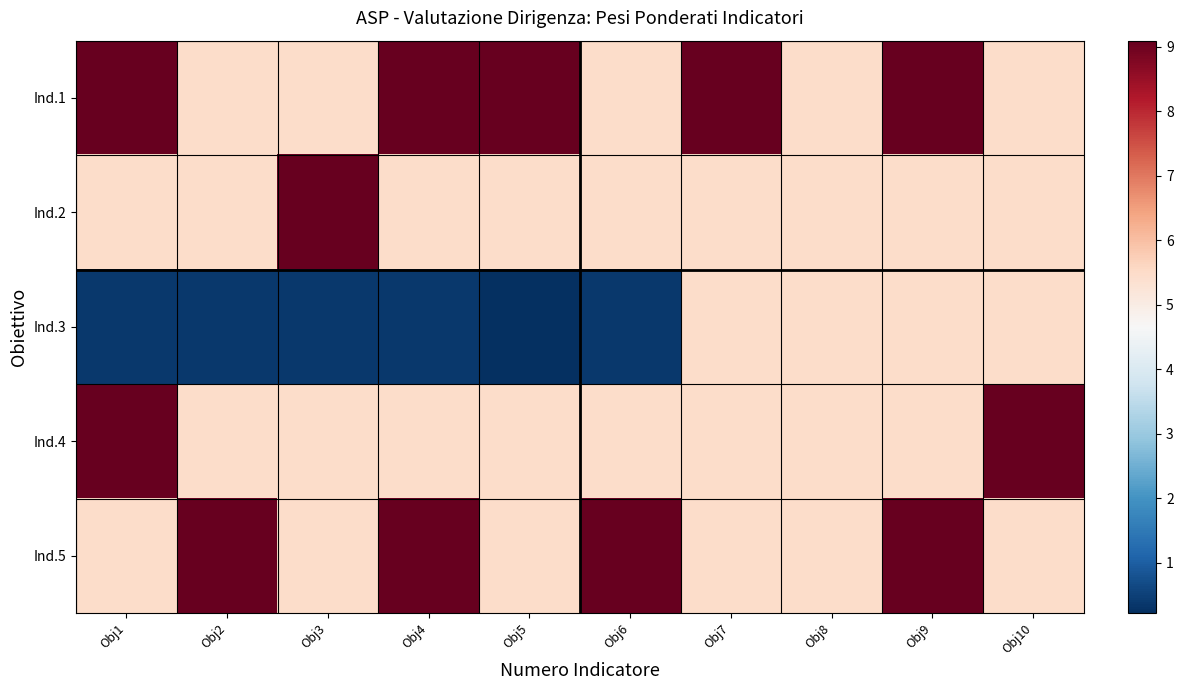

Reading left to right, extract all data points from this chart.

Ind.1: Obj1=9.1	Obj2=5.5	Obj3=5.5	Obj4=9.1	Obj5=9.1	Obj6=5.5	Obj7=9.1	Obj8=5.5	Obj9=9.1	Obj10=5.5
Ind.2: Obj1=5.5	Obj2=5.5	Obj3=9.1	Obj4=5.5	Obj5=5.5	Obj6=5.5	Obj7=5.5	Obj8=5.5	Obj9=5.5	Obj10=5.5
Ind.3: Obj1=0.4	Obj2=0.4	Obj3=0.4	Obj4=0.4	Obj5=0.2	Obj6=0.4	Obj7=5.5	Obj8=5.5	Obj9=5.5	Obj10=5.5
Ind.4: Obj1=9.1	Obj2=5.5	Obj3=5.5	Obj4=5.5	Obj5=5.5	Obj6=5.5	Obj7=5.5	Obj8=5.5	Obj9=5.5	Obj10=9.1
Ind.5: Obj1=5.5	Obj2=9.1	Obj3=5.5	Obj4=9.1	Obj5=5.5	Obj6=9.1	Obj7=5.5	Obj8=5.5	Obj9=9.1	Obj10=5.5